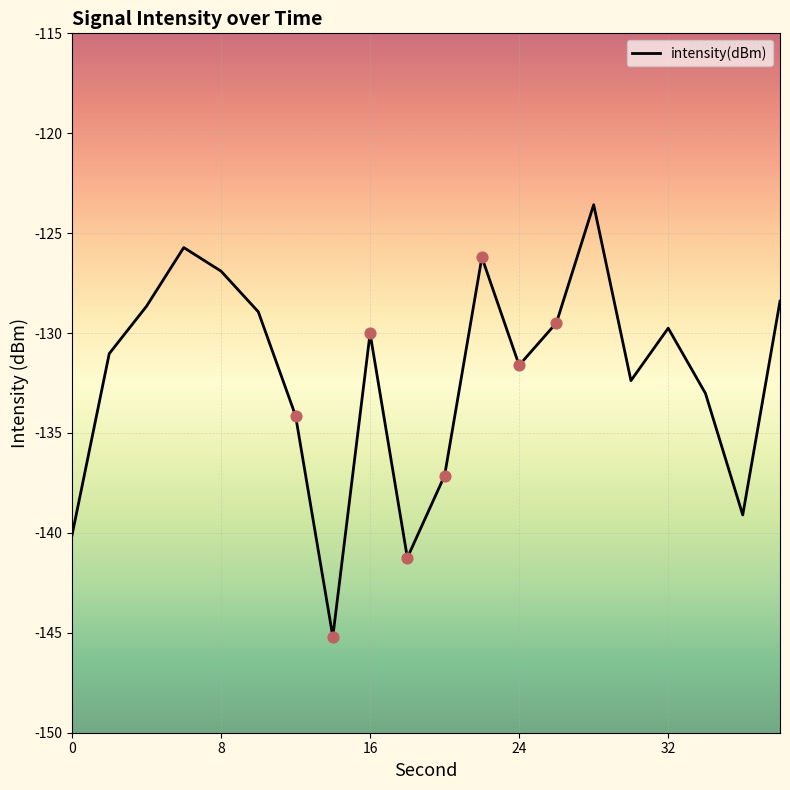

What is the maximum value shown in the chart?

-123.6